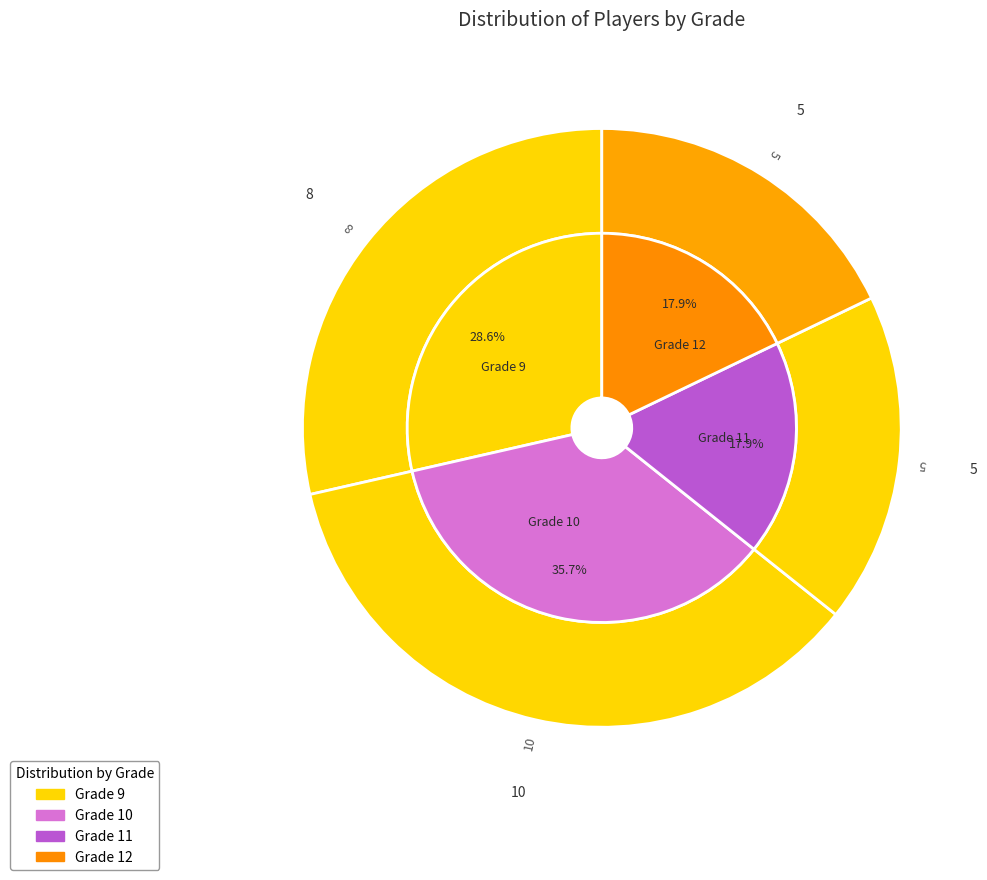

Does Grade 11 account for over 50% of the chart?

No